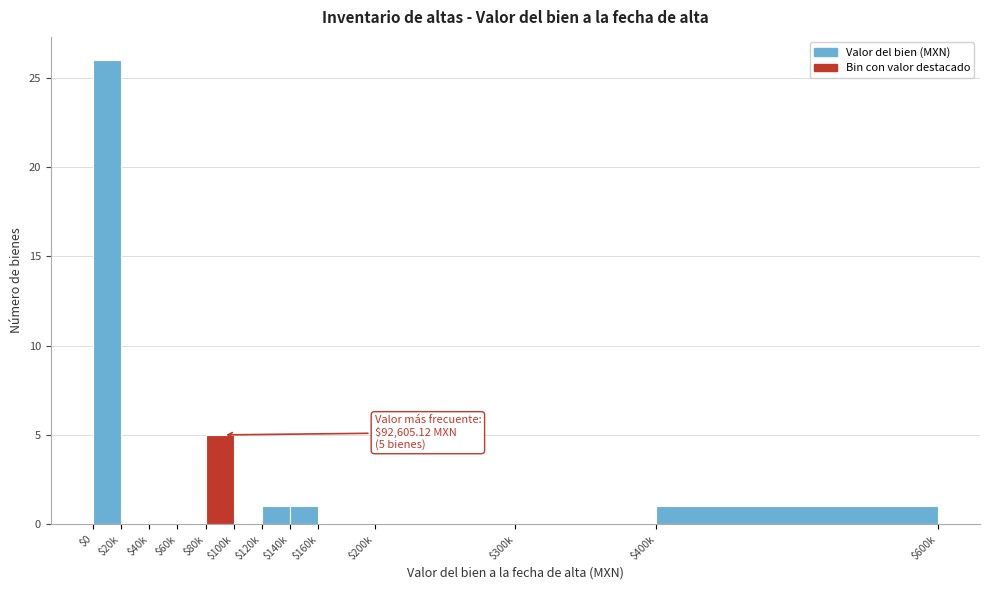

Which label corresponds to the largest value in the chart?

$0